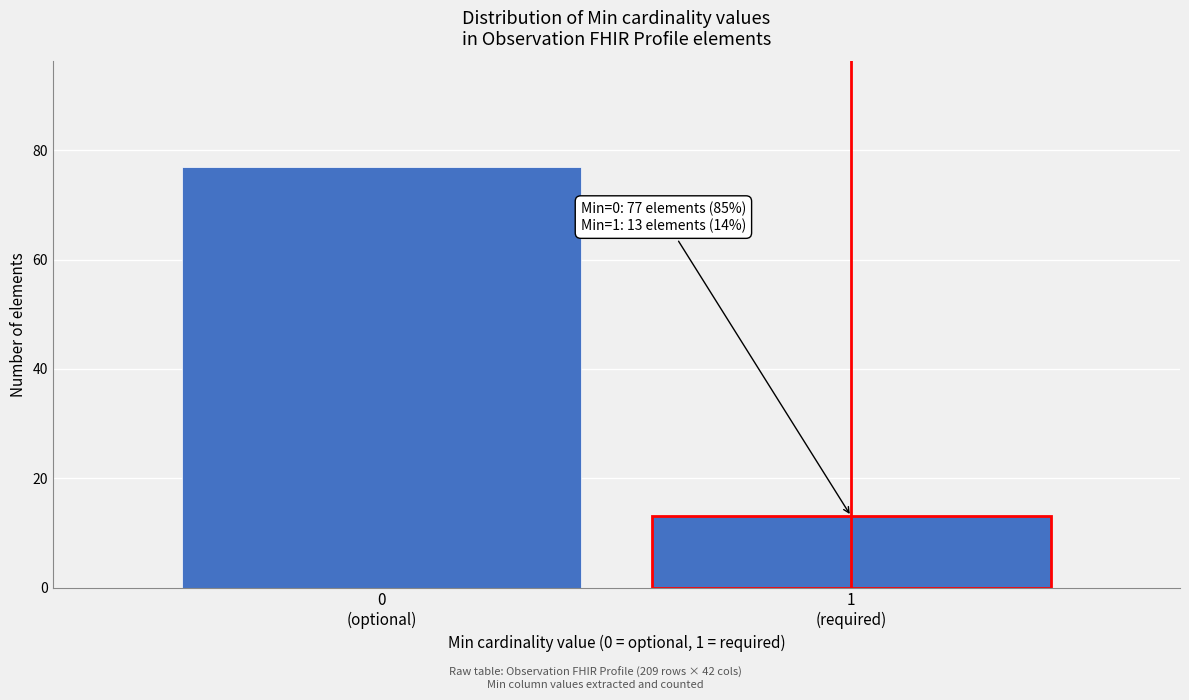

Reading left to right, extract all data points from this chart.

77	13